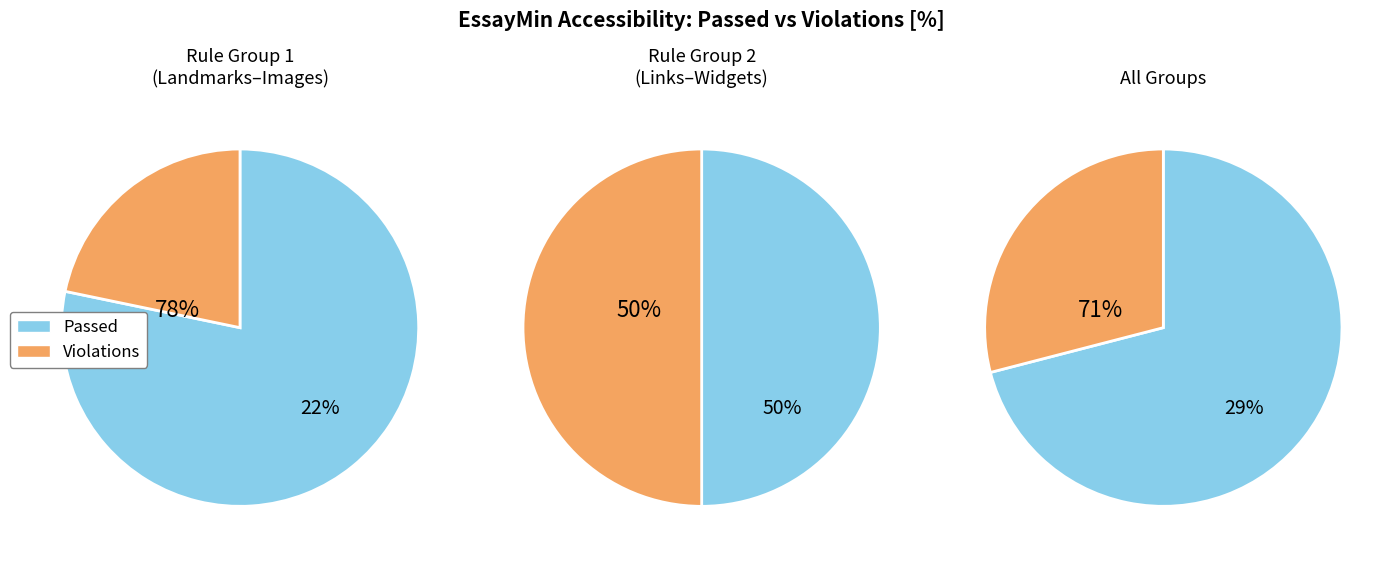

True or false: Keyboard accounts for 0% of the total.

True